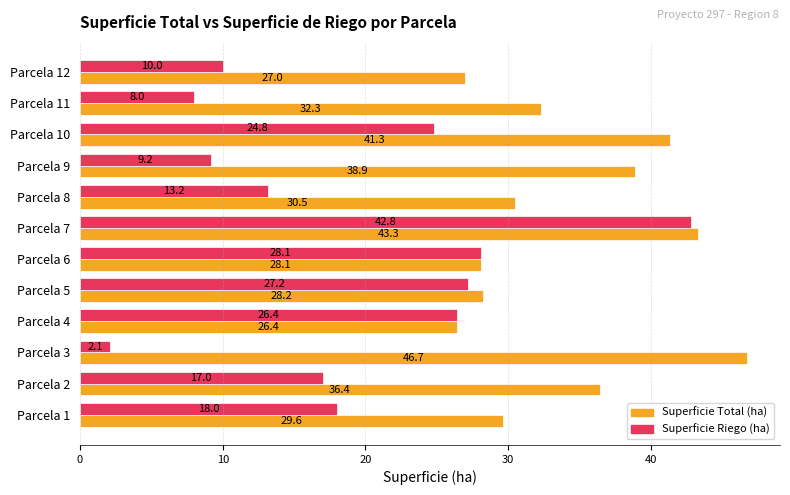

The Superficie Total (ha) series shows 46.7 at Parcela 3. True or false?

True